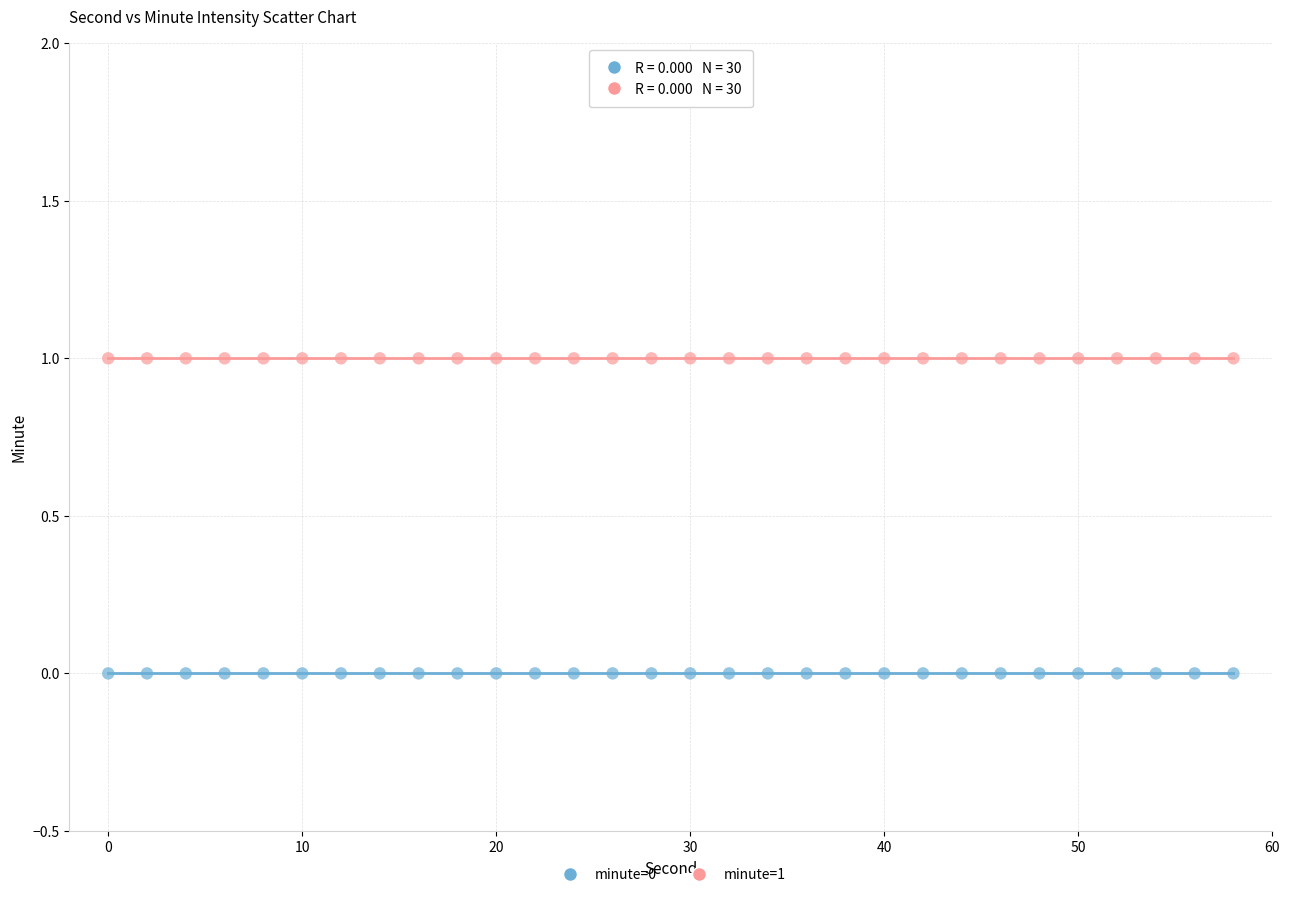

How many points are shown in the scatter plot?

60